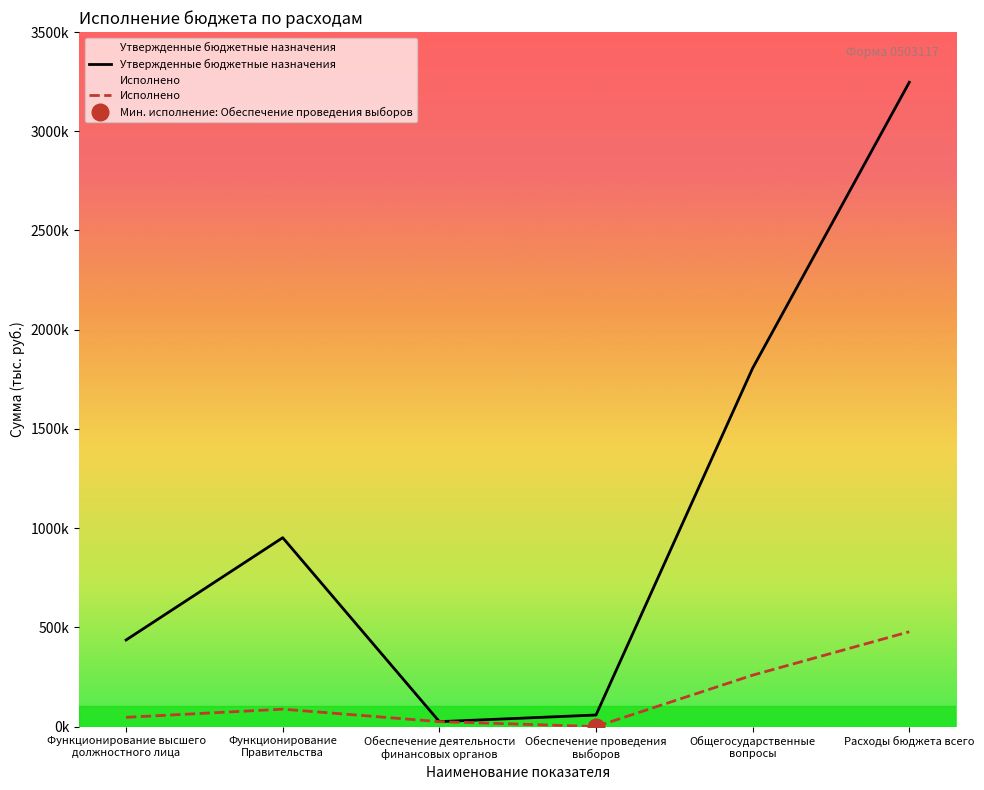

How many lines are shown in the chart?

2